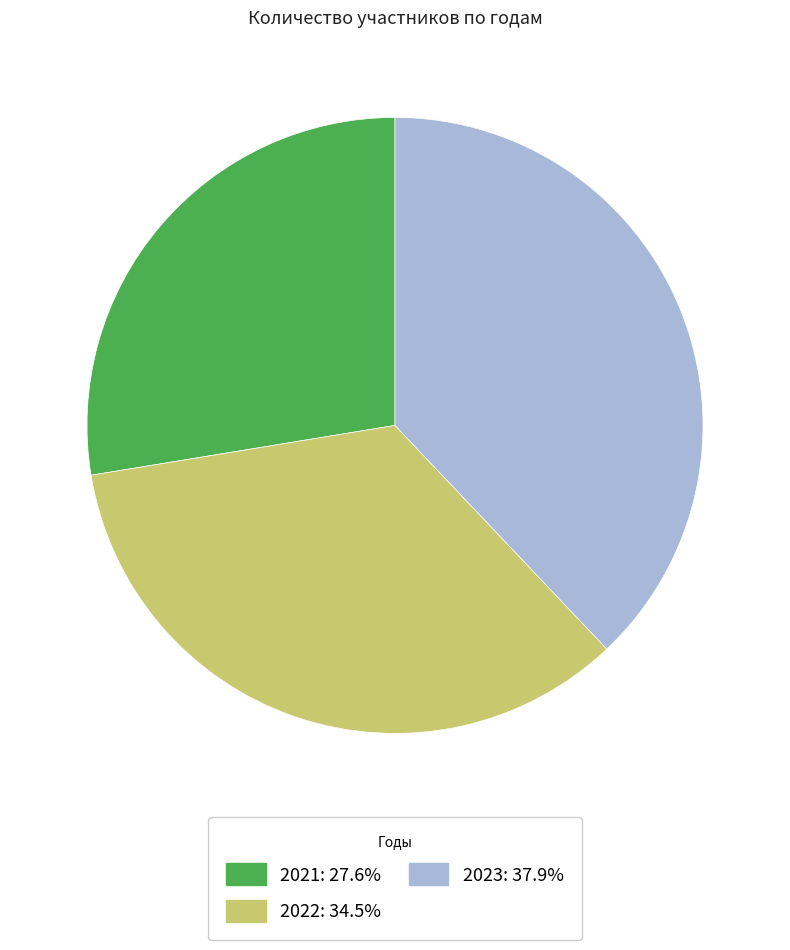

Rank the categories by value from highest to lowest.

2023, 2022, 2021